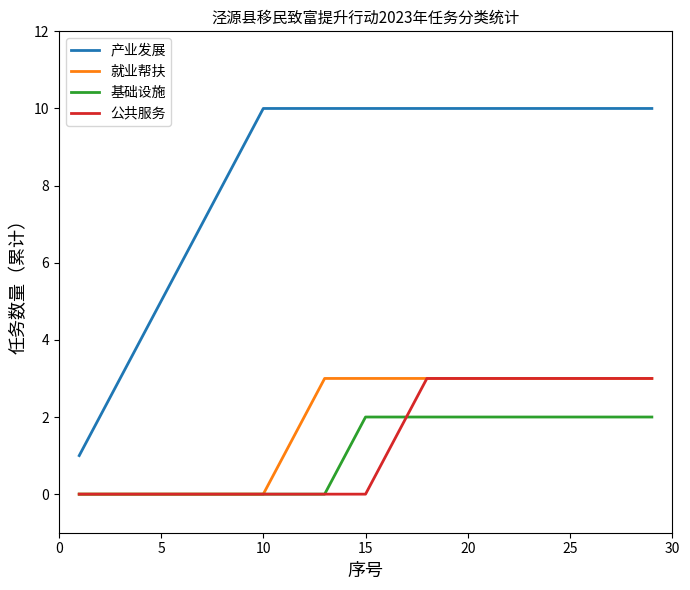

Which series has the largest total across all categories?

产业发展